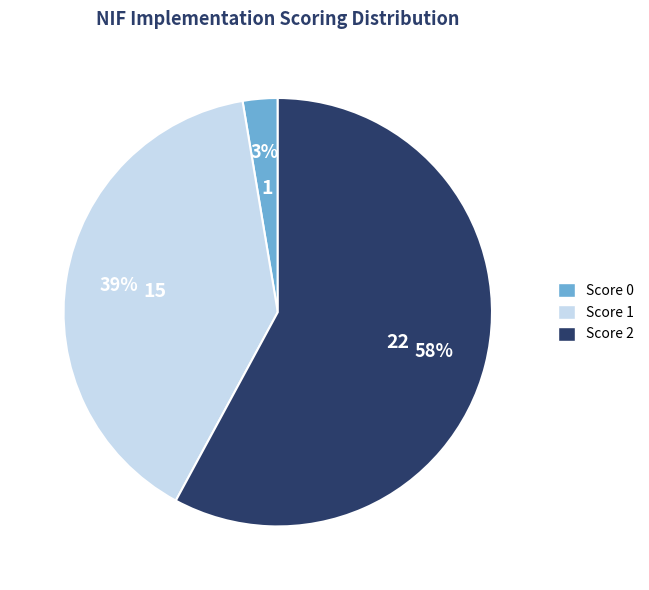

To the nearest percent, what is the average slice percentage?

33%